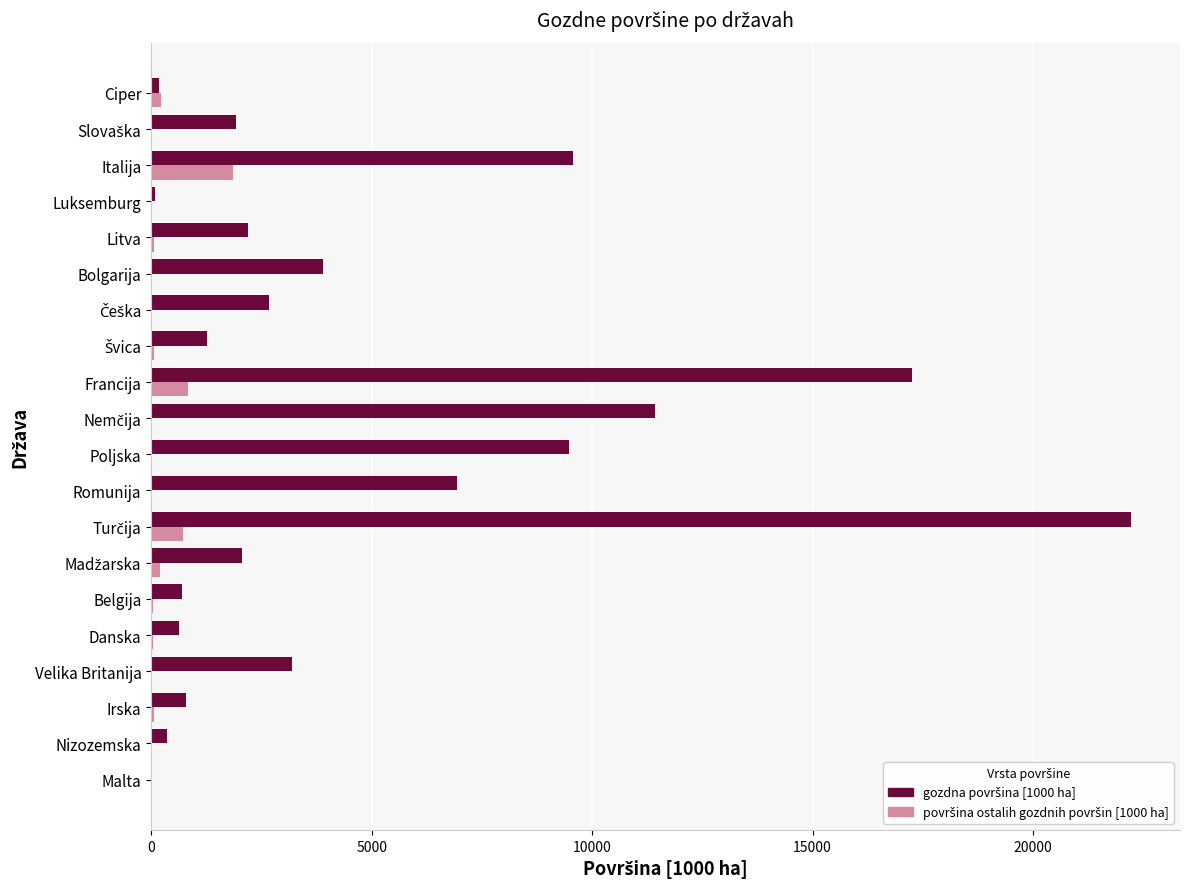

What is the maximum value shown in the chart?

22220